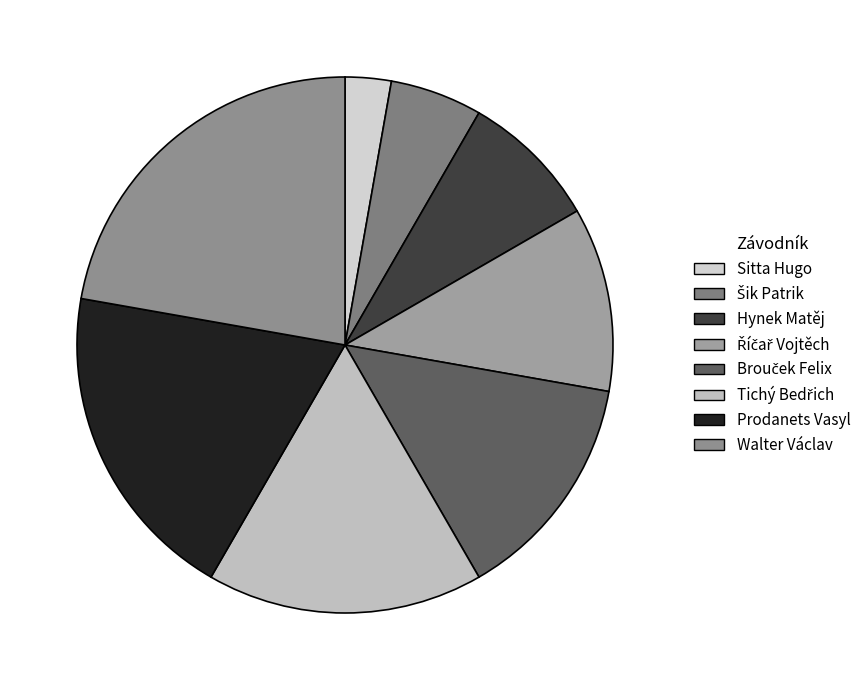

How many segments does this pie chart have?

8